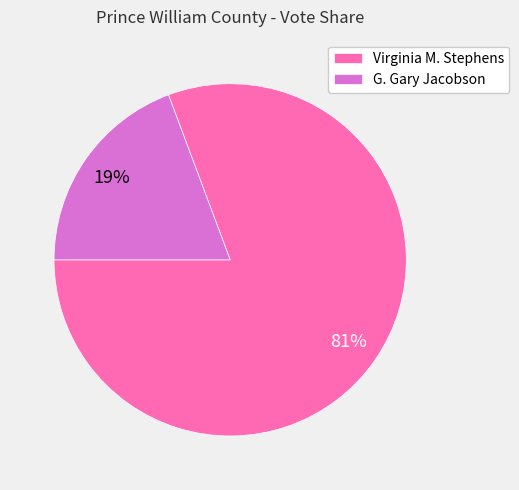

Is G. Gary Jacobson the majority of the pie?

No